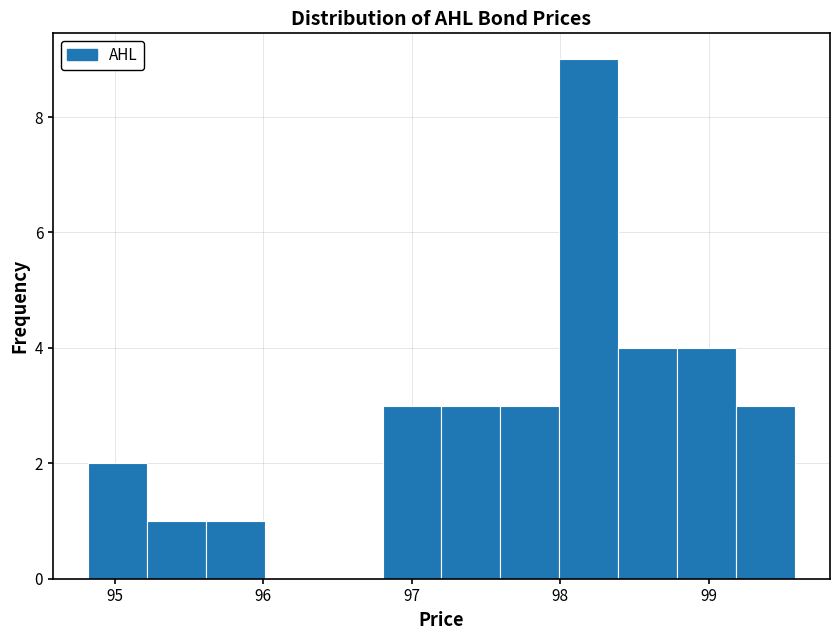

Read against the x-axis, roughly where is the centre of the tallest bar?

98.2